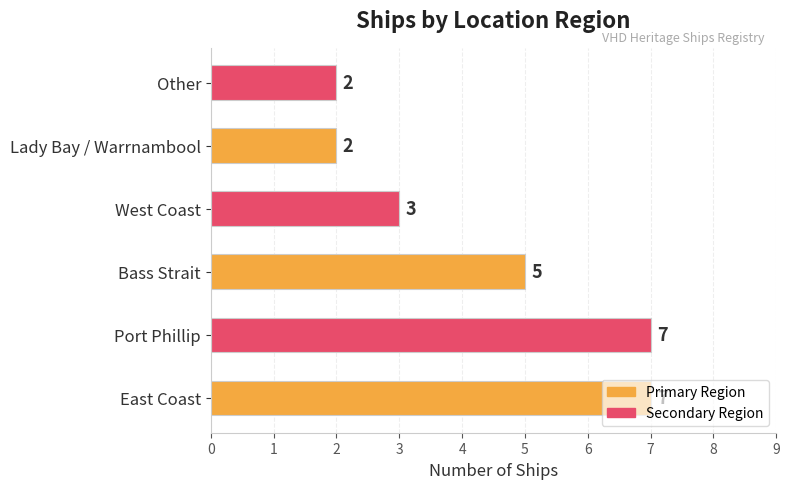

The value at West Coast is 1. True or false?

False